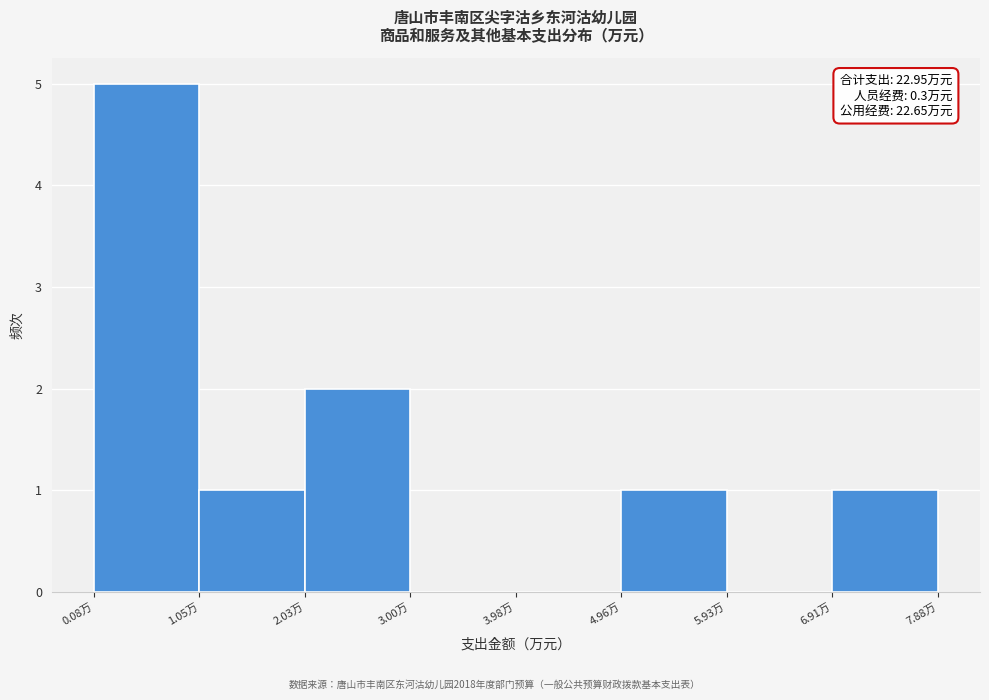

Which range on the x-axis has the tallest bar?

0.1 to 1.1